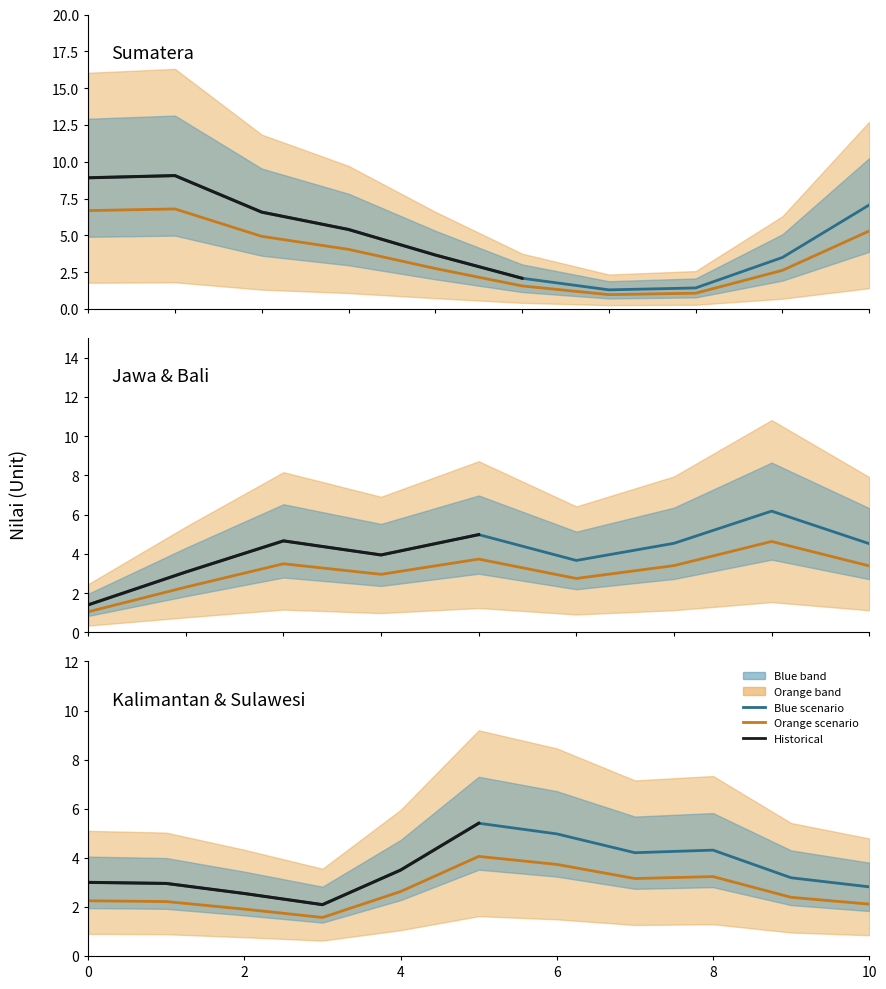

True or false: Kalimantan & Sulawesi and Jawa & Bali cross at least once.

True